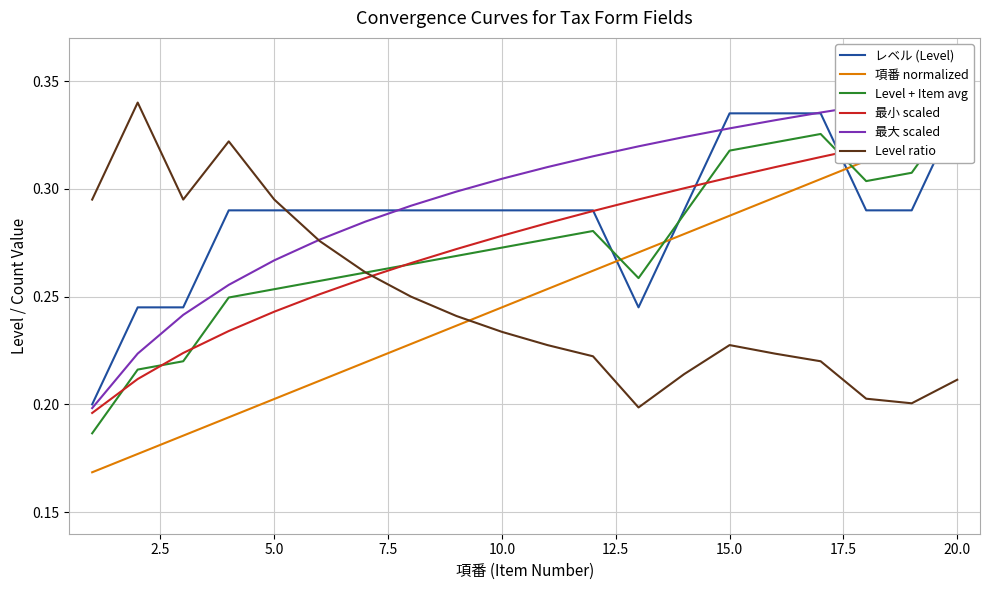

True or false: Level ratio has a value of 0.1 at 2.5.

False